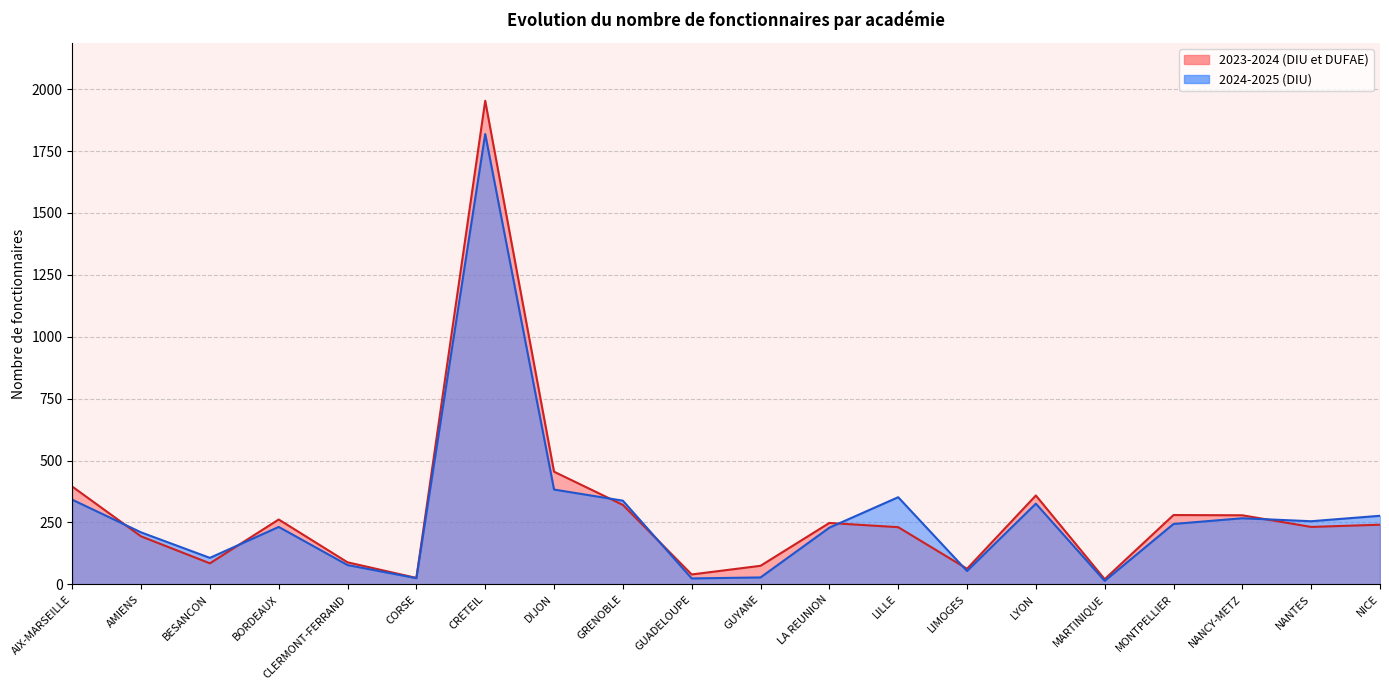

What is the difference between the maximum and second lowest values in the 2024-2025 series?

1795